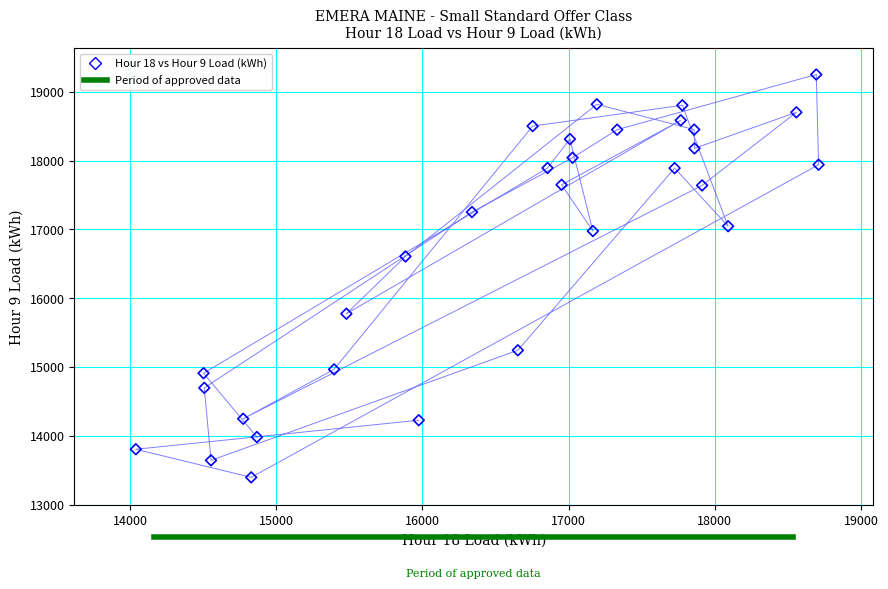

What Y value in the scatter plot is closest to 16325?

16608